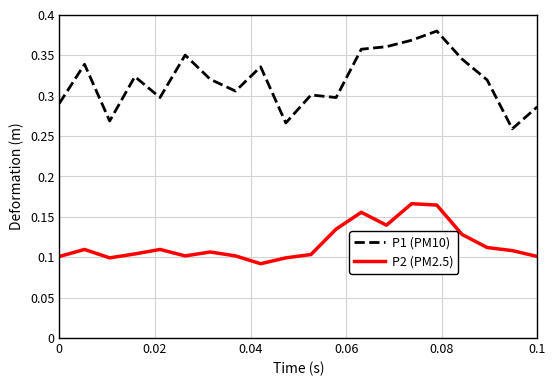

True or false: P1 (PM10) and P2 (PM2.5) intersect in this chart.

False